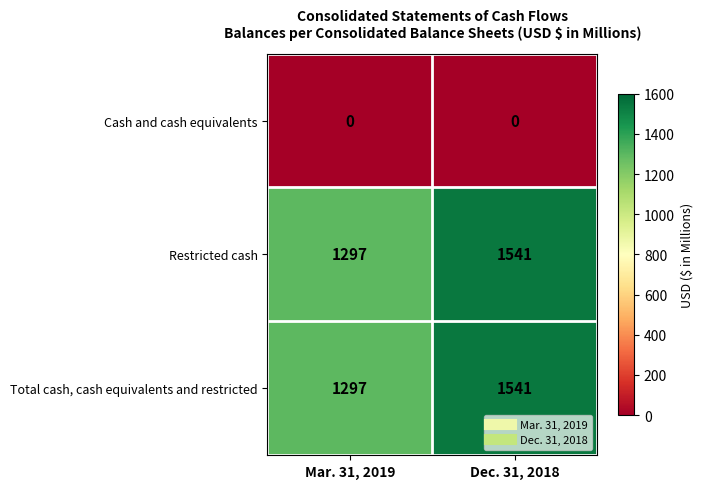

Read the Restricted cash value at Mar. 31, 2019, to the nearest 50.

1300